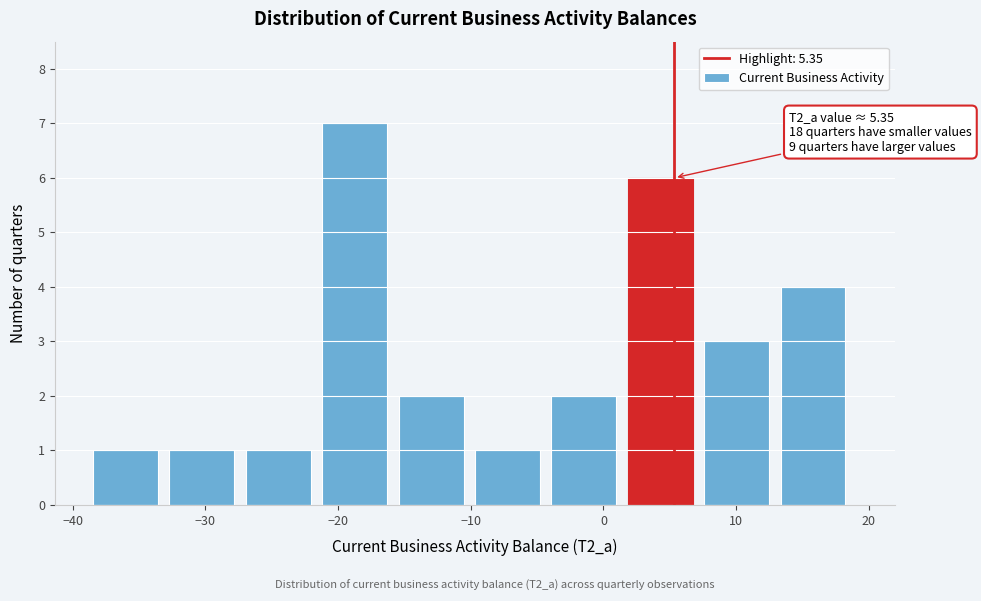

Over which range of the x-axis is the bar tallest?

-21 to -15